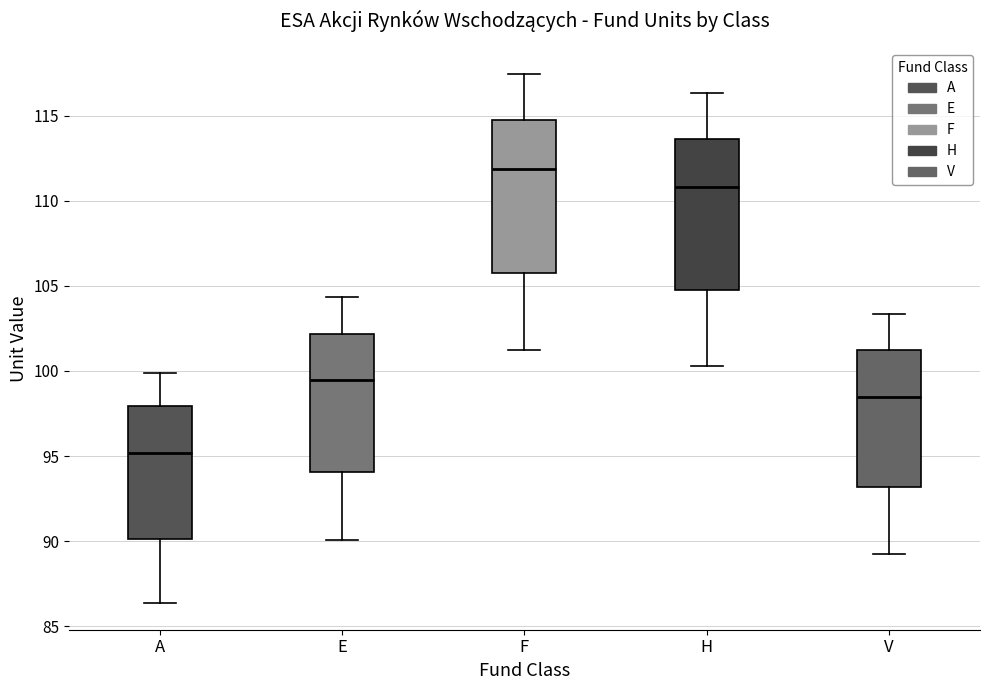

Where is the lower edge of the box for E on the y-axis? The values are not printed on the chart, so give them approximately, as read against the axis.

94.0